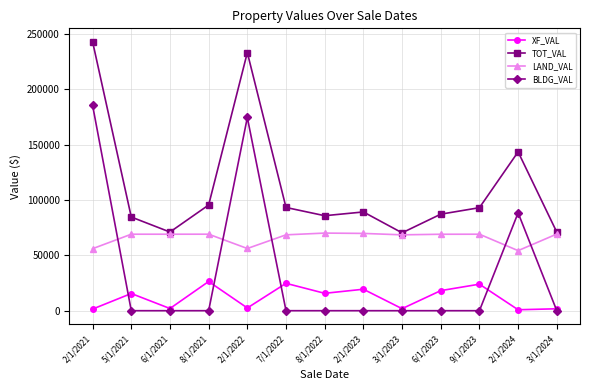

Which series has the largest range (max minus min)?

BLDG_VAL